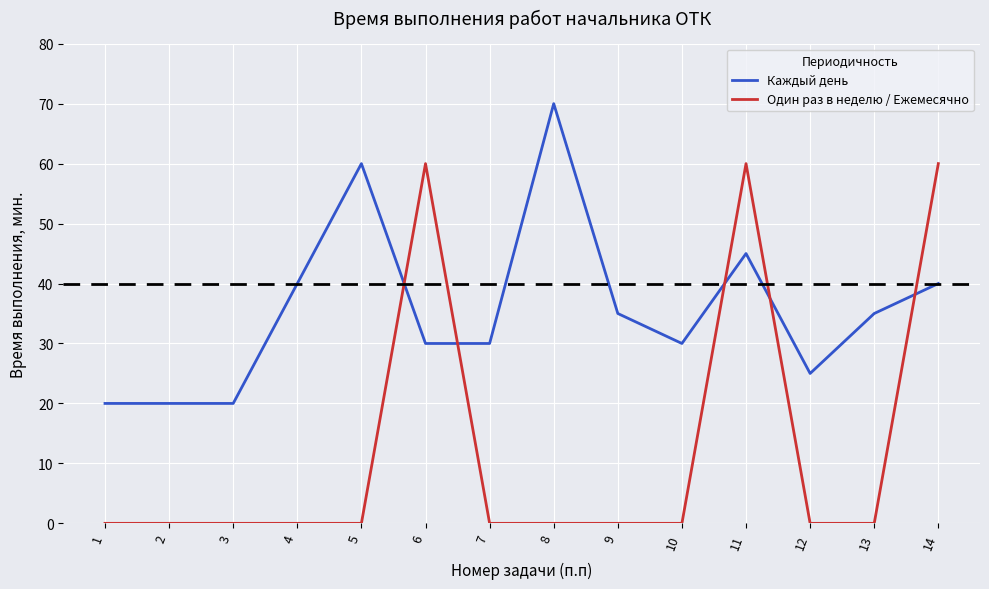

What is the sum of the Каждый день values at 5 and 4?

100